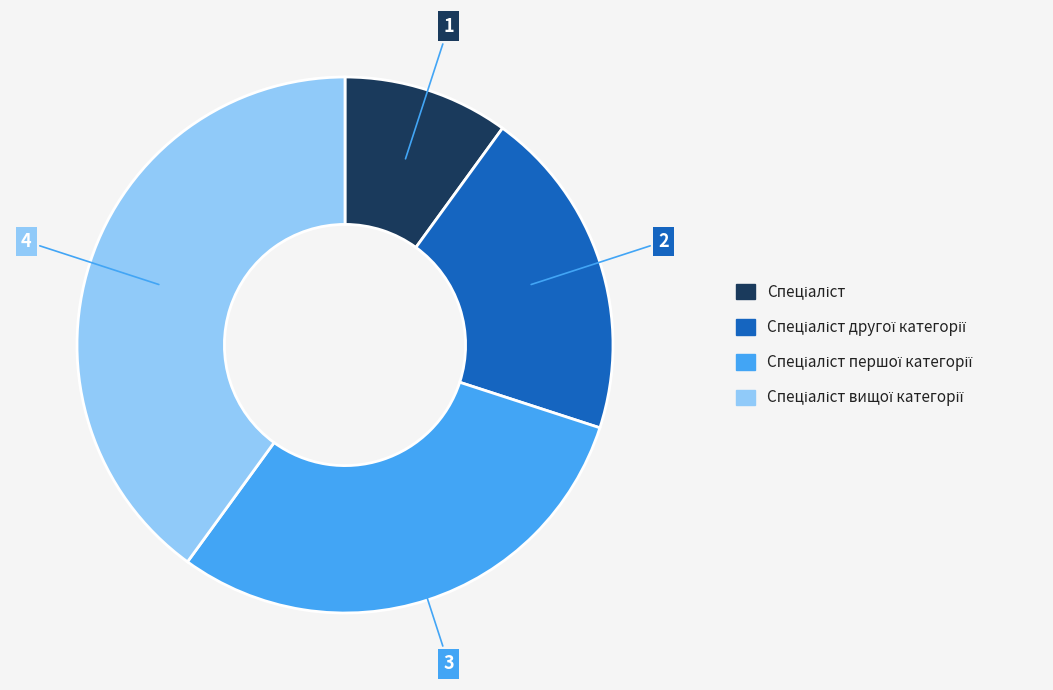

Is there any slice that represents more than half of the pie?

No